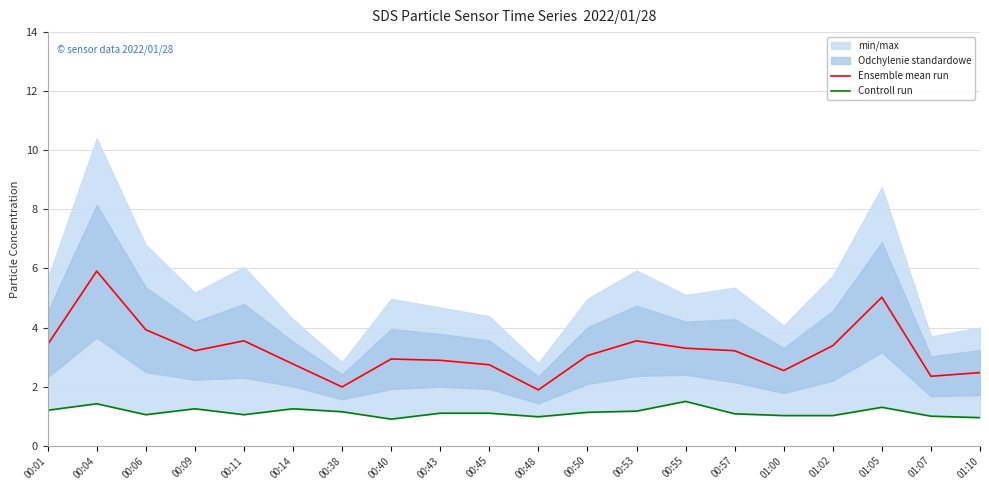

Which series has the largest range (max minus min)?

Ensemble mean run